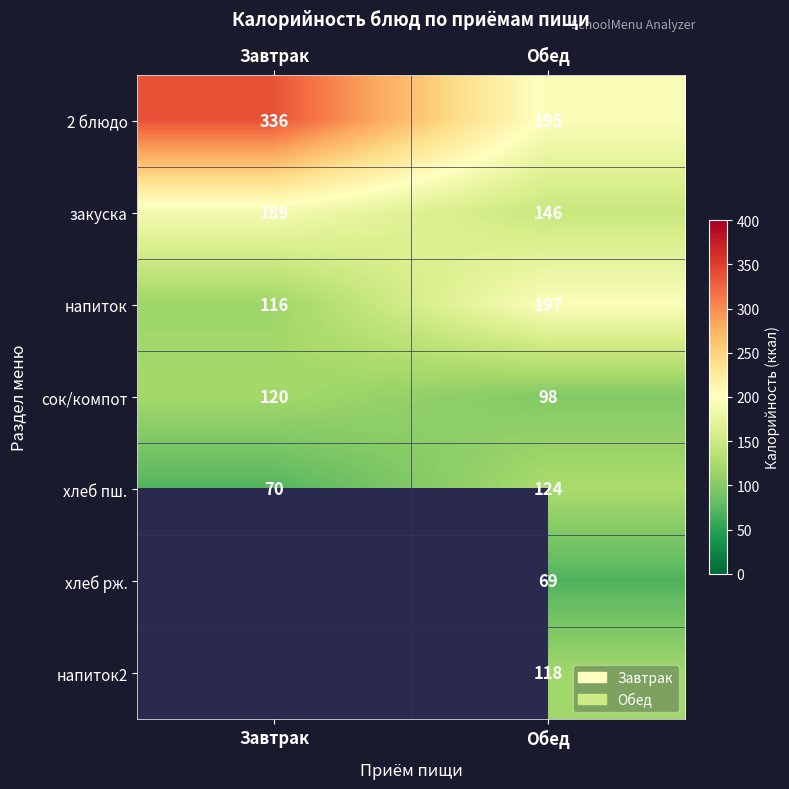

At which category is the sum across all series the highest?

Обед